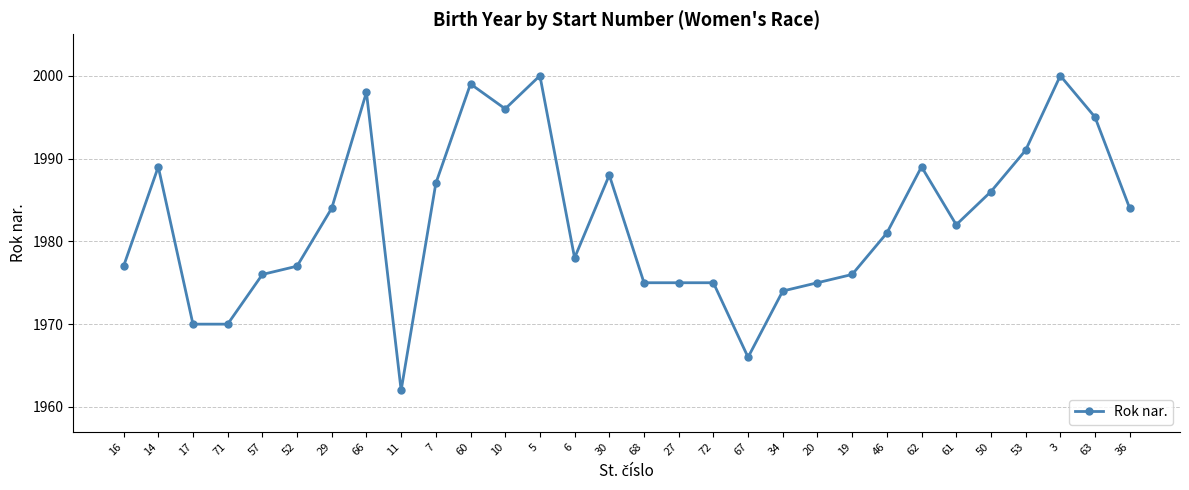

Reading left to right, transcribe all the data shown in this chart.

16=1977	14=1989	17=1970	71=1970	57=1976	52=1977	29=1984	66=1998	11=1962	7=1987	60=1999	10=1996	5=2000	6=1978	30=1988	68=1975	27=1975	72=1975	67=1966	34=1974	20=1975	19=1976	46=1981	62=1989	61=1982	50=1986	53=1991	3=2000	63=1995	36=1984